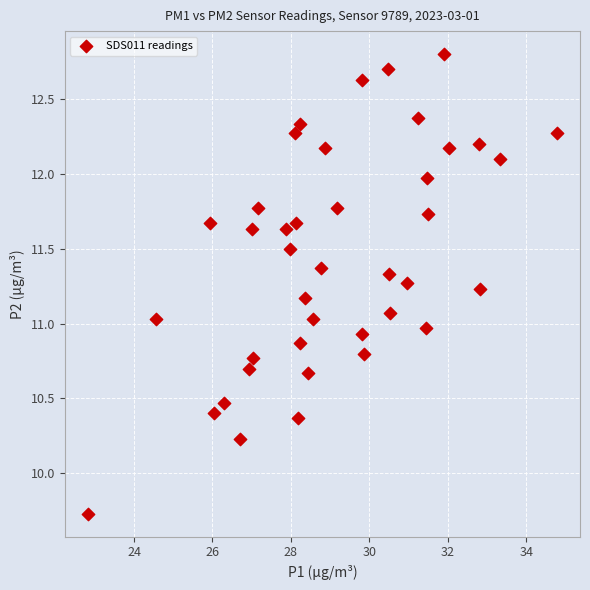

What is the range of Y values (max minus min)?

3.1